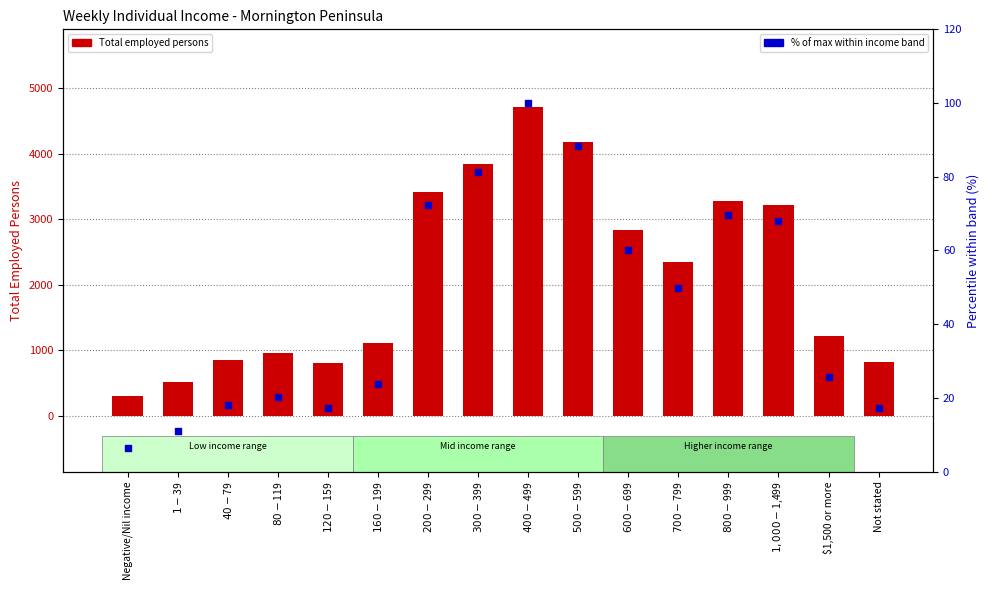

At how many categories does at least one series exceed 4193?

1